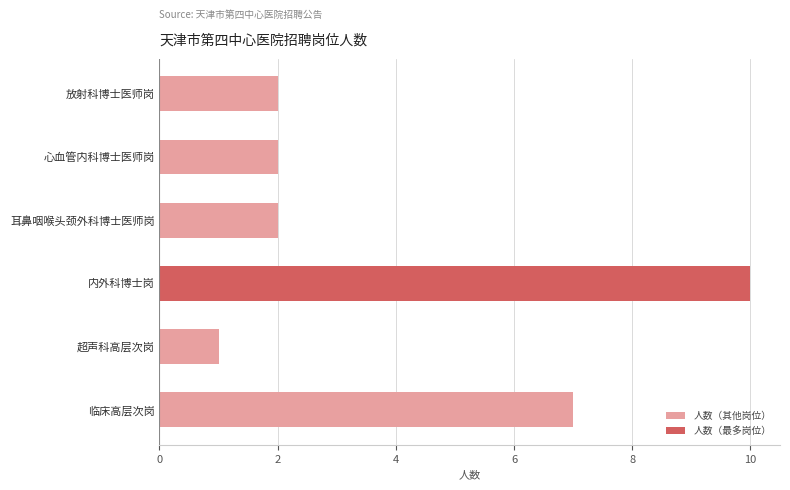

What is the difference between the maximum and minimum values?

9